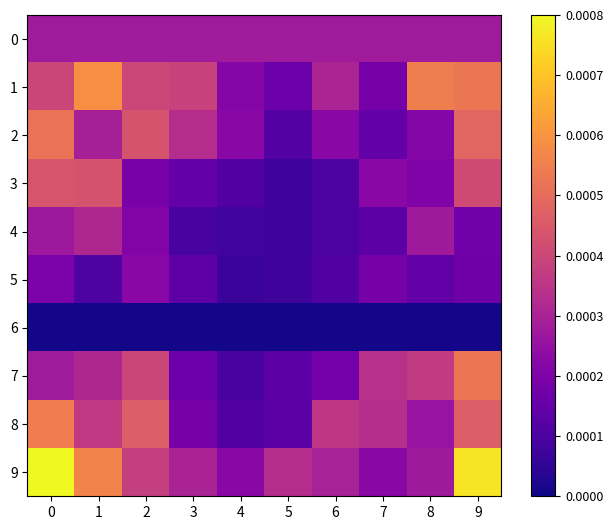

Reading left to right, what are all the values shown in this chart?

0: 0=0.0	1=0.0	2=0.0	3=0.0	4=0.0	5=0.0	6=0.0	7=0.0	8=0.0	9=0.0
1: 0=0.0	1=0.0	2=0.0	3=0.0	4=0.0	5=0.0	6=0.0	7=0.0	8=0.0	9=0.0
2: 0=0.0	1=0.0	2=0.0	3=0.0	4=0.0	5=0.0	6=0.0	7=0.0	8=0.0	9=0.0
3: 0=0.0	1=0.0	2=0.0	3=0.0	4=0.0	5=0.0	6=0.0	7=0.0	8=0.0	9=0.0
4: 0=0.0	1=0.0	2=0.0	3=0.0	4=0.0	5=0.0	6=0.0	7=0.0	8=0.0	9=0.0
5: 0=0.0	1=0.0	2=0.0	3=0.0	4=0.0	5=0.0	6=0.0	7=0.0	8=0.0	9=0.0
6: 0=0.0	1=0.0	2=0.0	3=0.0	4=0.0	5=0.0	6=0.0	7=0.0	8=0.0	9=0.0
7: 0=0.0	1=0.0	2=0.0	3=0.0	4=0.0	5=0.0	6=0.0	7=0.0	8=0.0	9=0.0
8: 0=0.0	1=0.0	2=0.0	3=0.0	4=0.0	5=0.0	6=0.0	7=0.0	8=0.0	9=0.0
9: 0=0.0	1=0.0	2=0.0	3=0.0	4=0.0	5=0.0	6=0.0	7=0.0	8=0.0	9=0.0